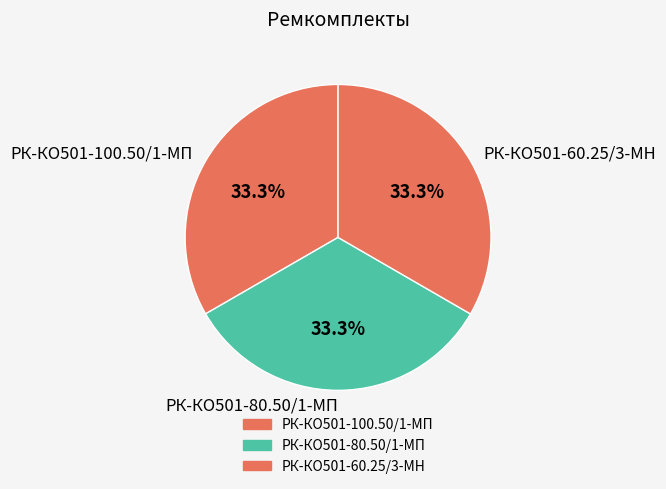

What percentage do РК-КО501-80.50/1-МП and РК-КО501-60.25/3-МН together represent?

66.7%